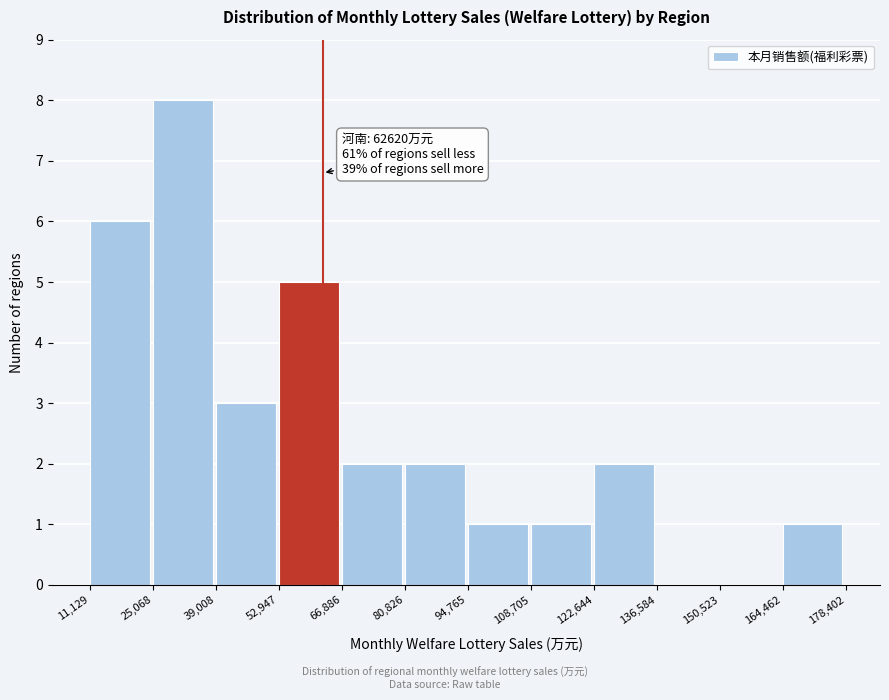

Which range on the x-axis has the tallest bar?

25,068 to 39,008